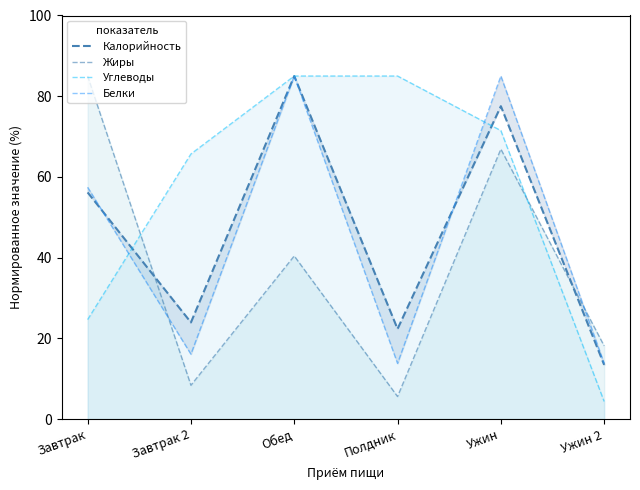

What is the difference between the maximum and minimum values in the Жиры series?

79.4